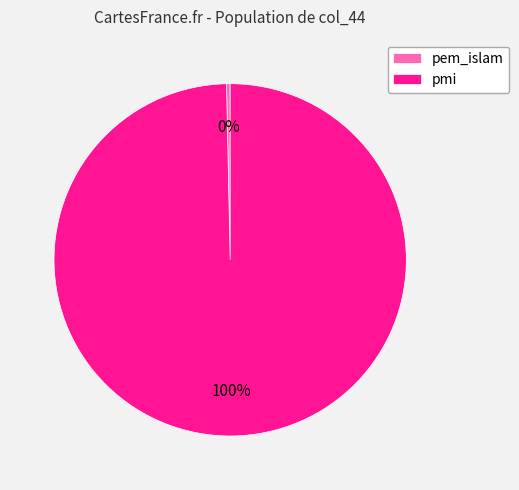

Do pmi and pem_islam together represent more than half of the pie?

Yes